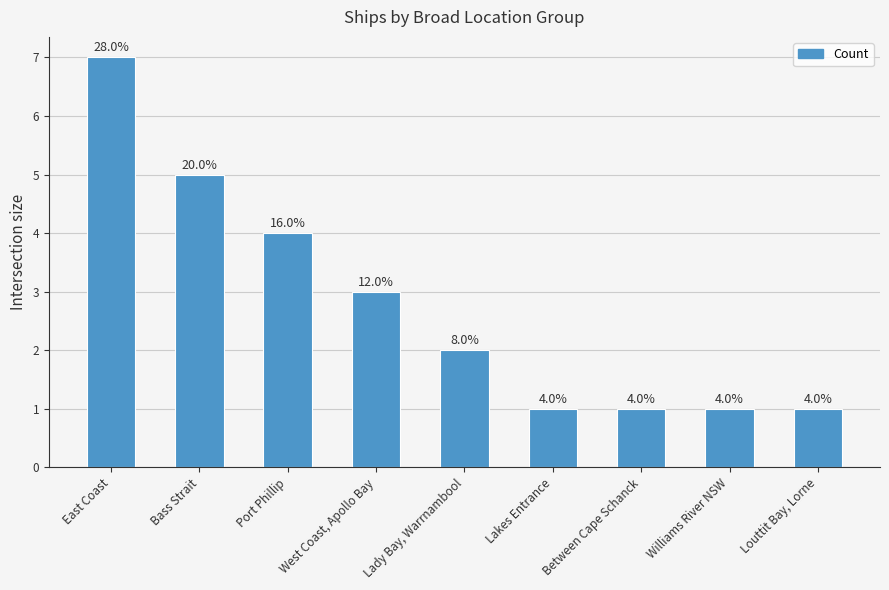

How many values are between 1 and 4?

7